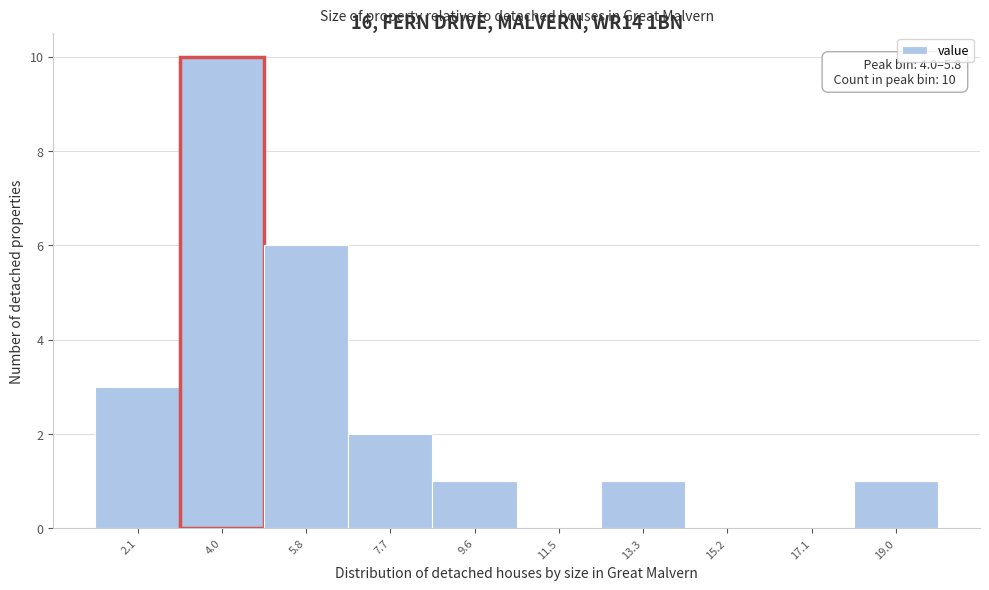

Reading left to right, list all the values displayed in this chart.

2.1=3	4.0=10	5.8=6	7.7=2	9.6=1	11.5=0	13.3=1	15.2=0	17.1=0	19.0=1